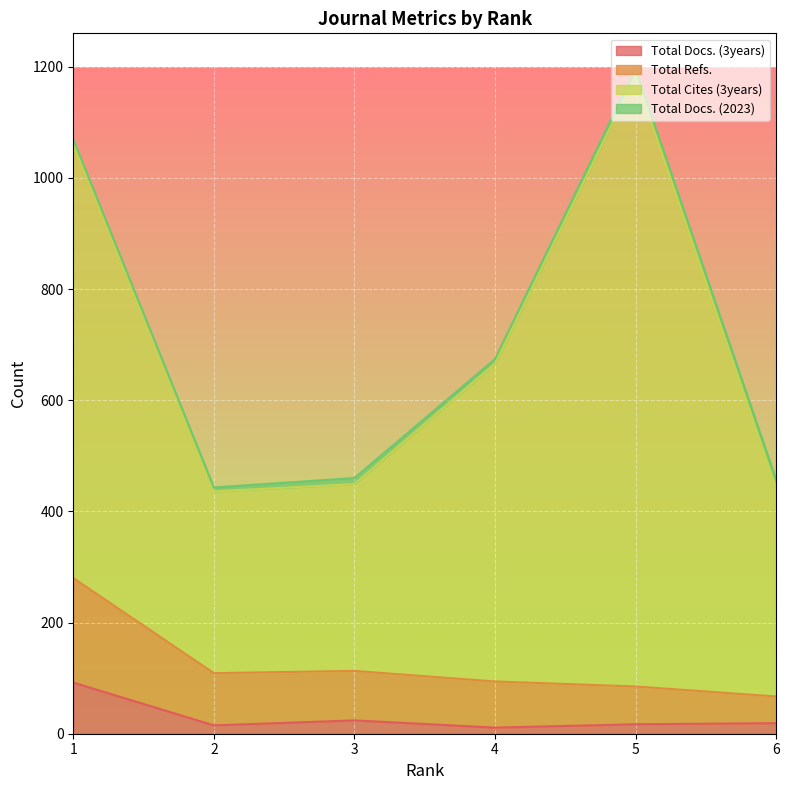

The value of Total Docs. (3years) at 1 is 146. True or false?

False